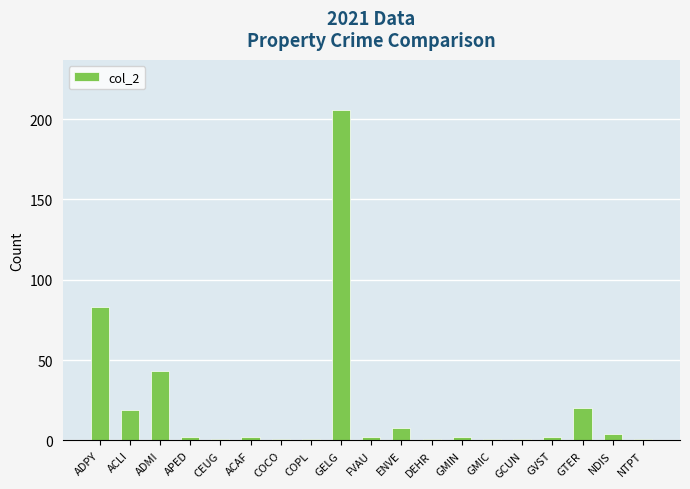

The value at ADMI is 60. True or false?

False